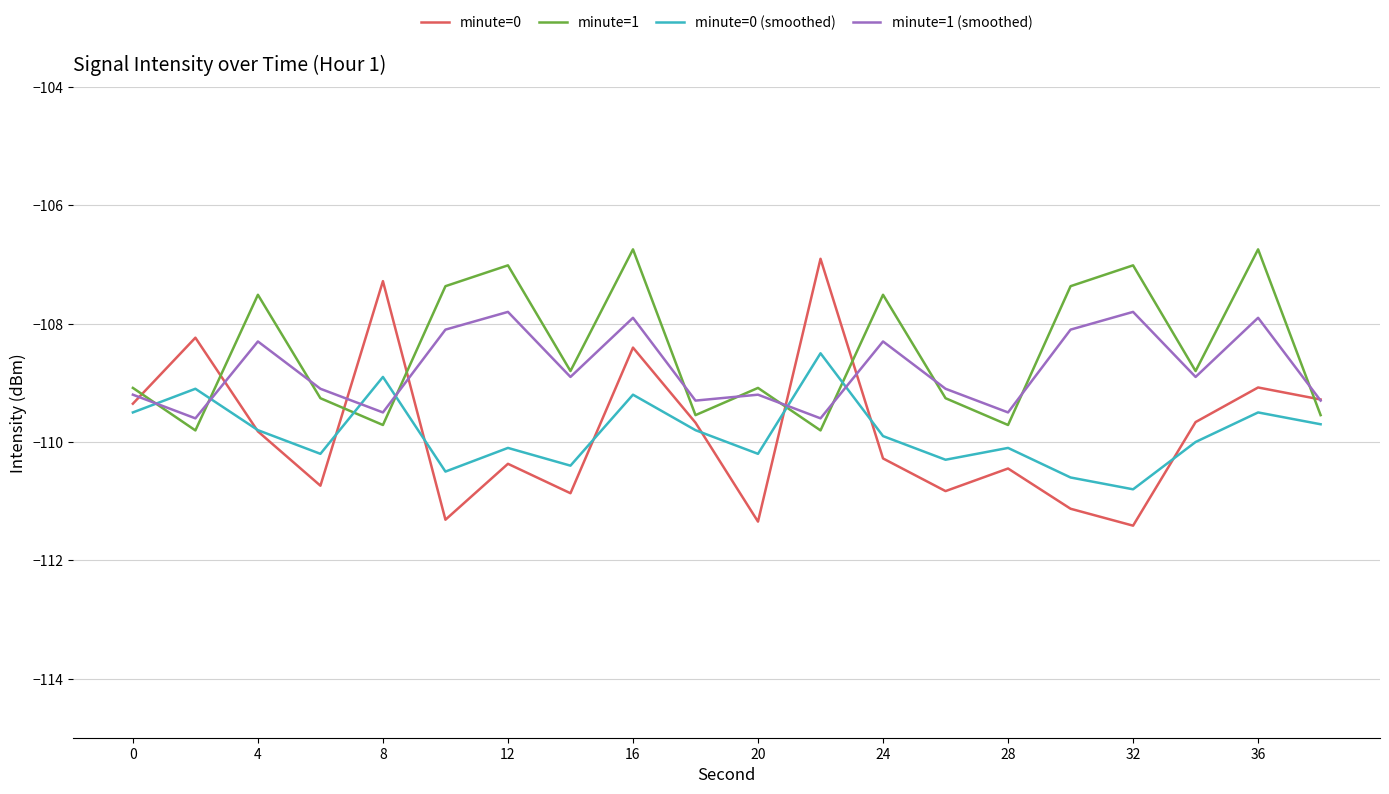

How many values in the minute=0 series are below -109?

16